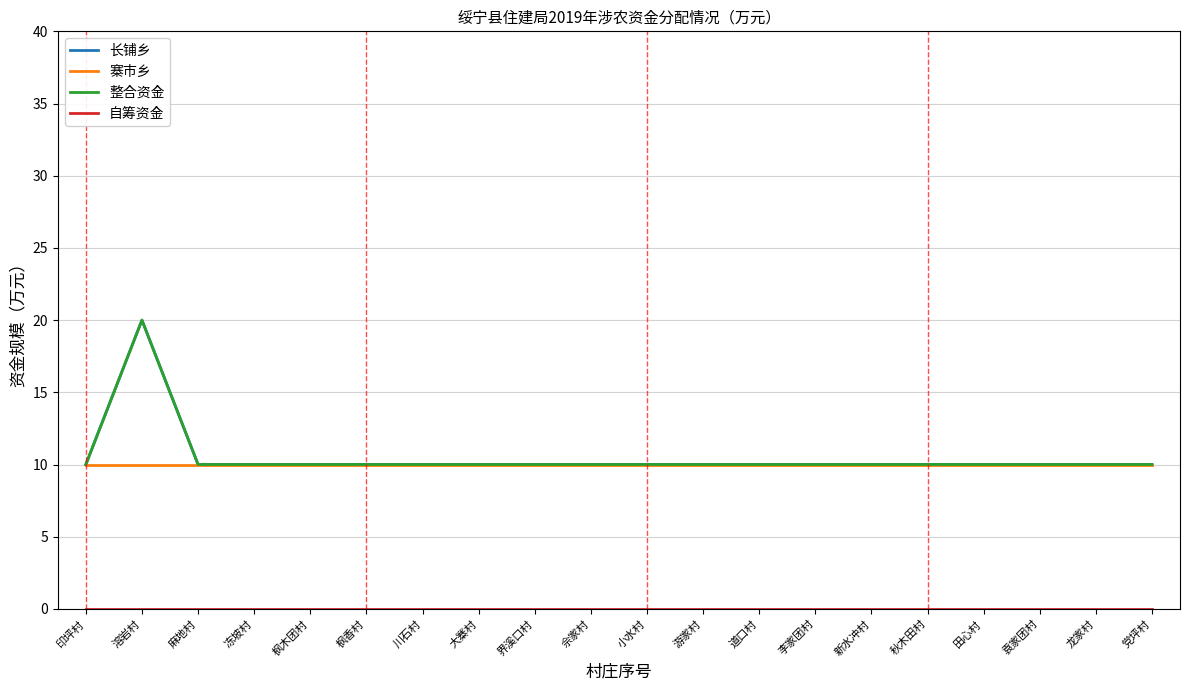

Does the chart have visible grid lines?

Yes